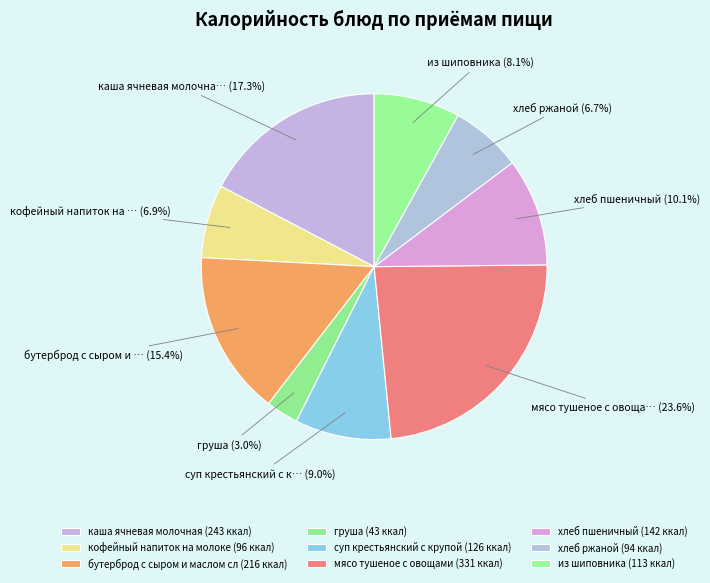

To the nearest percent, what is the difference between the бутерброд с сыром и маслом сл and из шиповника slice percentages?

7%